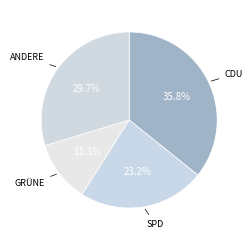

How many segments does this pie chart have?

4